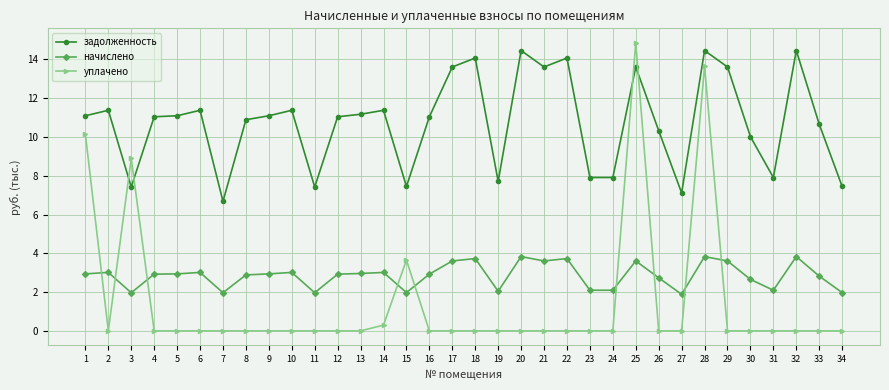

What is the value of the задолженность point at the 12th from the left?

11.0